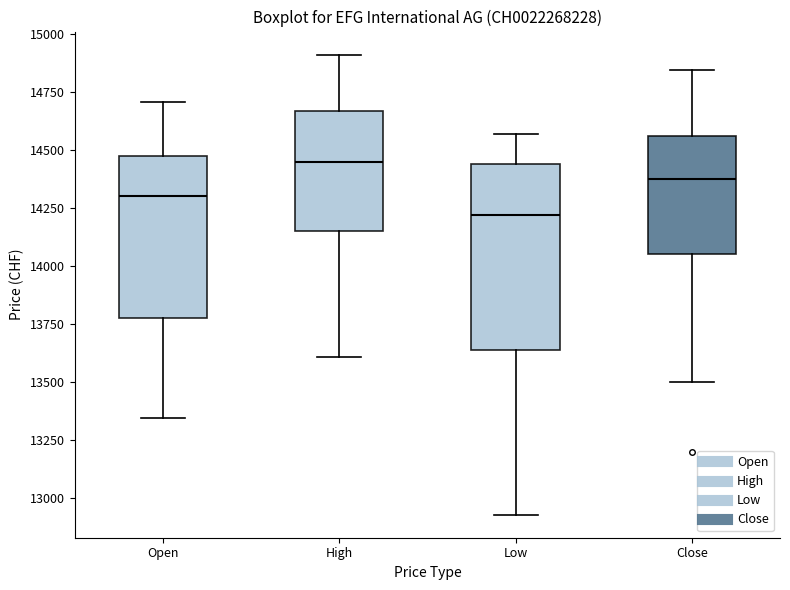

Reading left to right, read every box against the y-axis: the position of its median line, the range the box covers, and the ends of its whiskers. The values are not printed on the chart, so give them approximately, as read against the axis.

Open: median 14300, box 13800 to 14450, whiskers 13350 to 14700
High: median 14450, box 14150 to 14650, whiskers 13600 to 14900
Low: median 14200, box 13650 to 14450, whiskers 12950 to 14550
Close: median 14400, box 14050 to 14550, whiskers 13500 to 14850